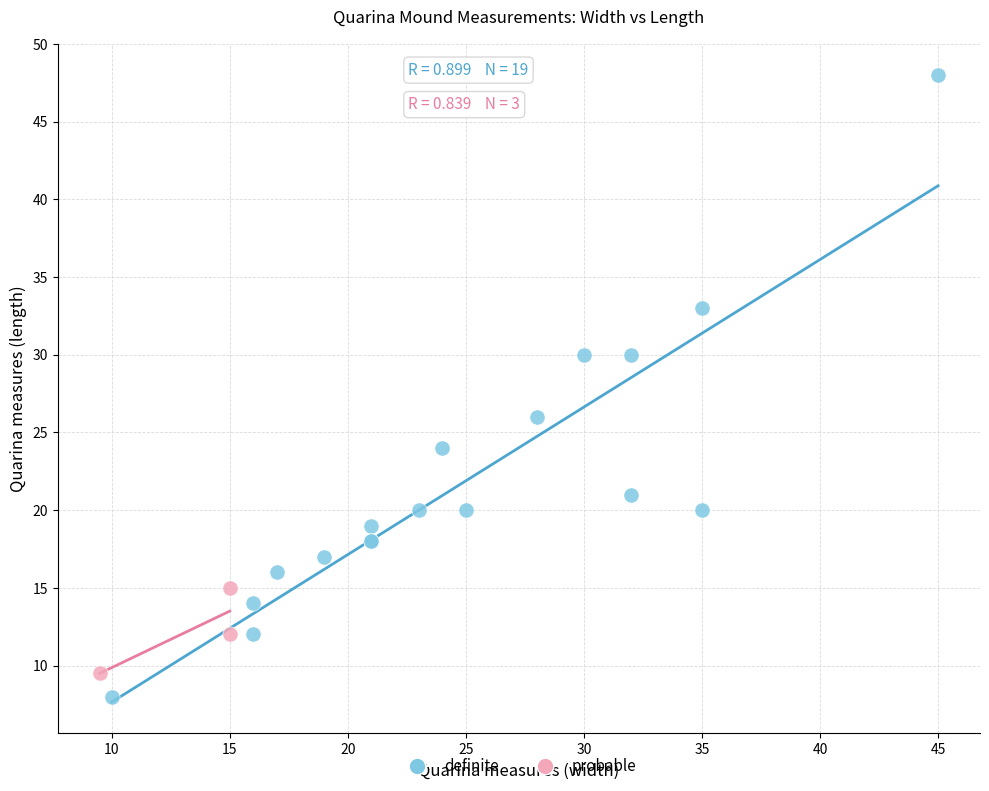

Which series reaches the maximum Y coordinate?

definite